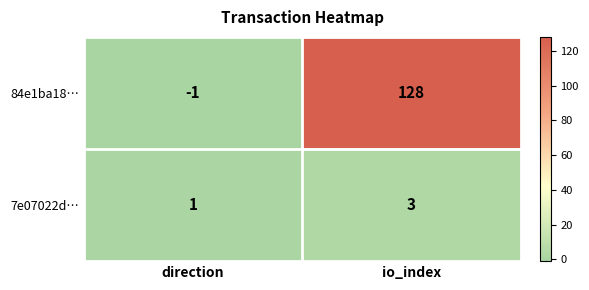

Which category has the lowest value across all series?

direction